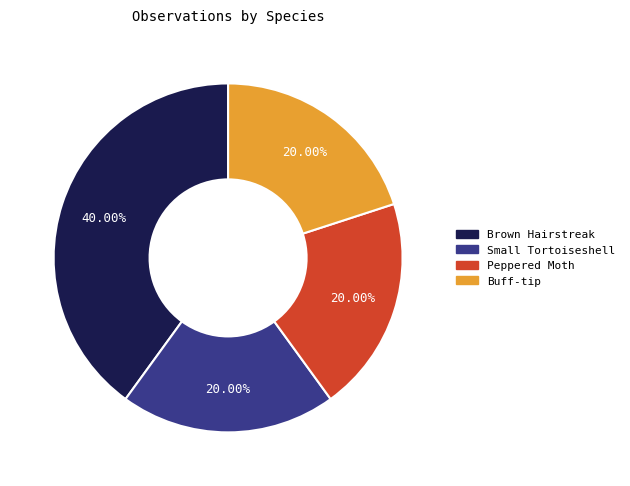

What percentage is NOT represented by Peppered Moth?

80.0%